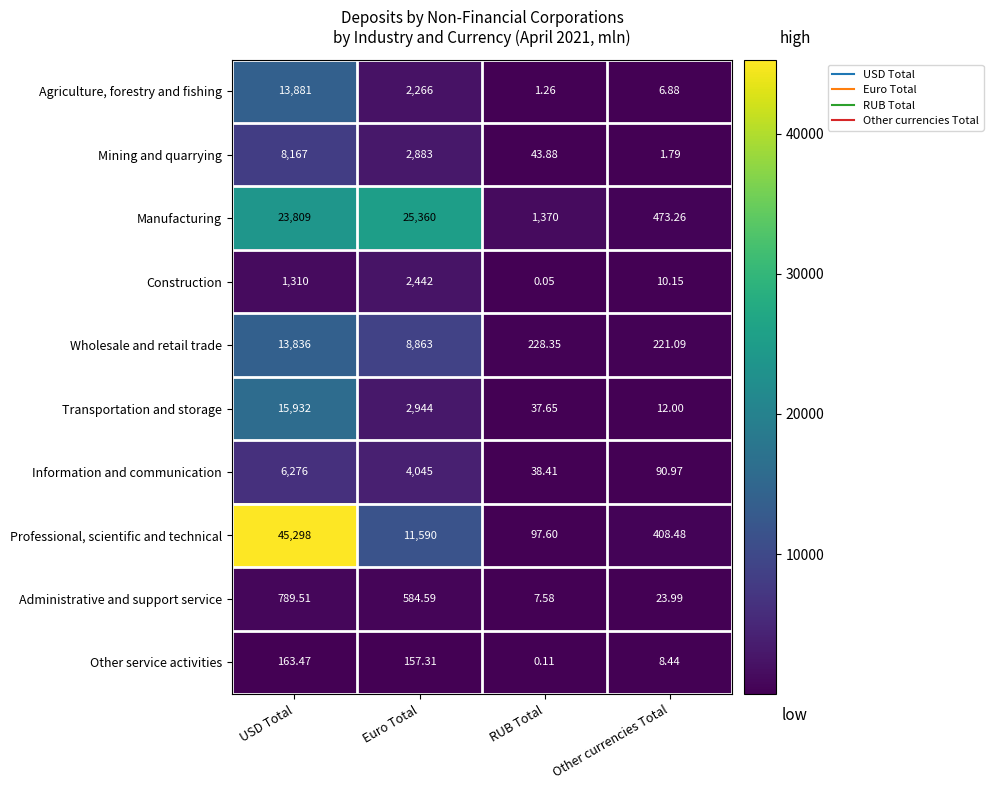

Rank the categories by Construction value from lowest to highest.

RUB Total, Other currencies Total, USD Total, Euro Total